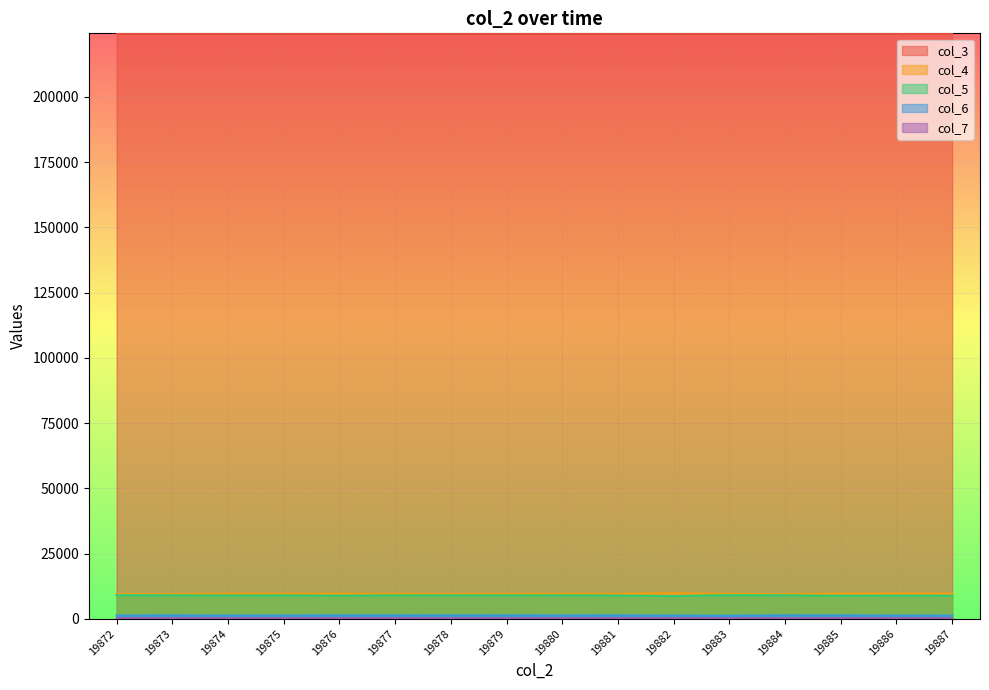

True or false: col_4 has a value of 5047 at 19874.

False